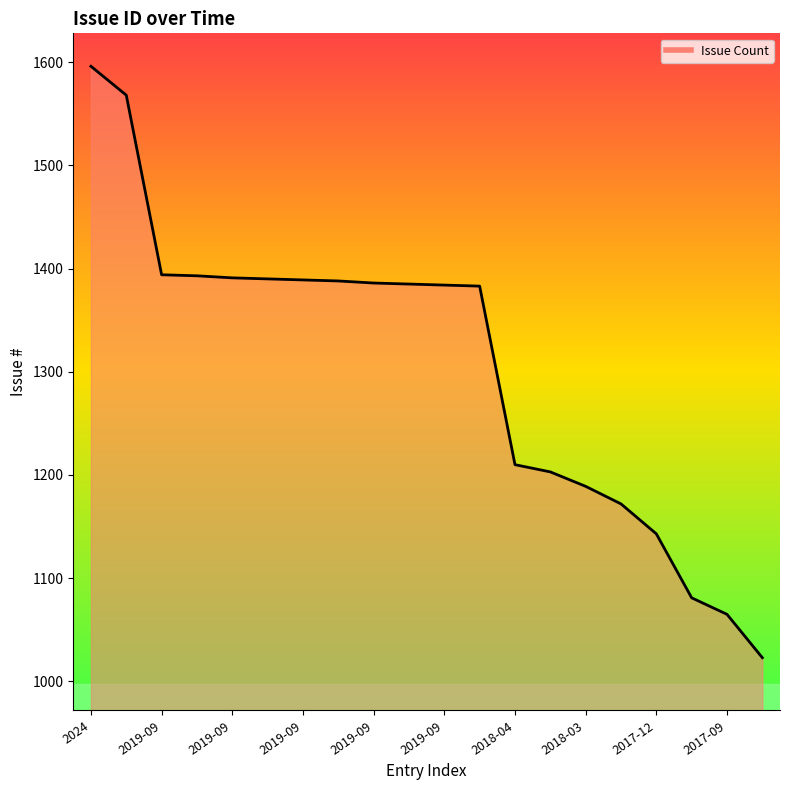

What is the smallest value displayed?

1023